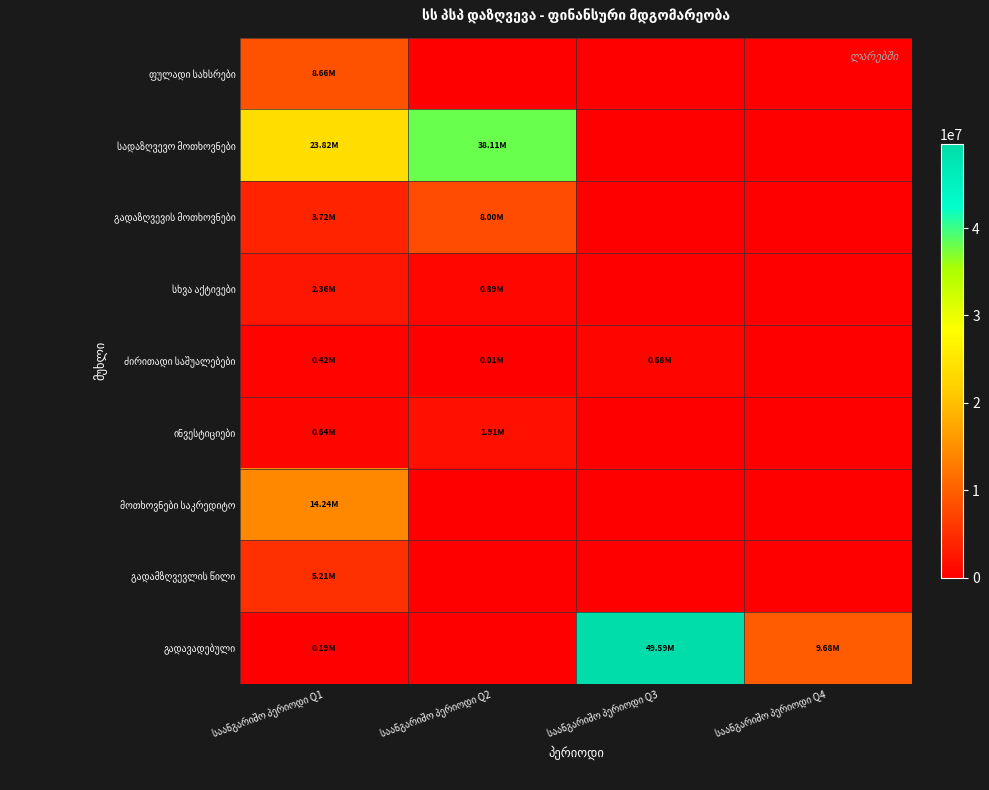

What is the sum of the ინვესტიციები values at საანგარიშო პერიოდი Q4 and საანგარიშო პერიოდი Q2?

1909281.1